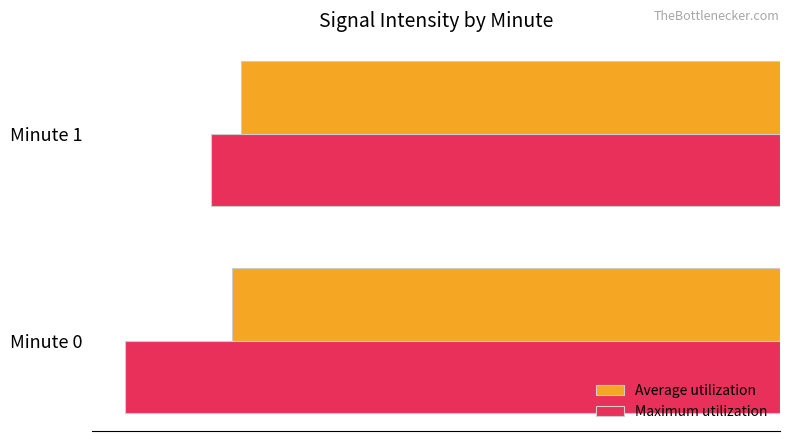

What is the value of the Average utilization bar at the 2nd from the left?

-129.2